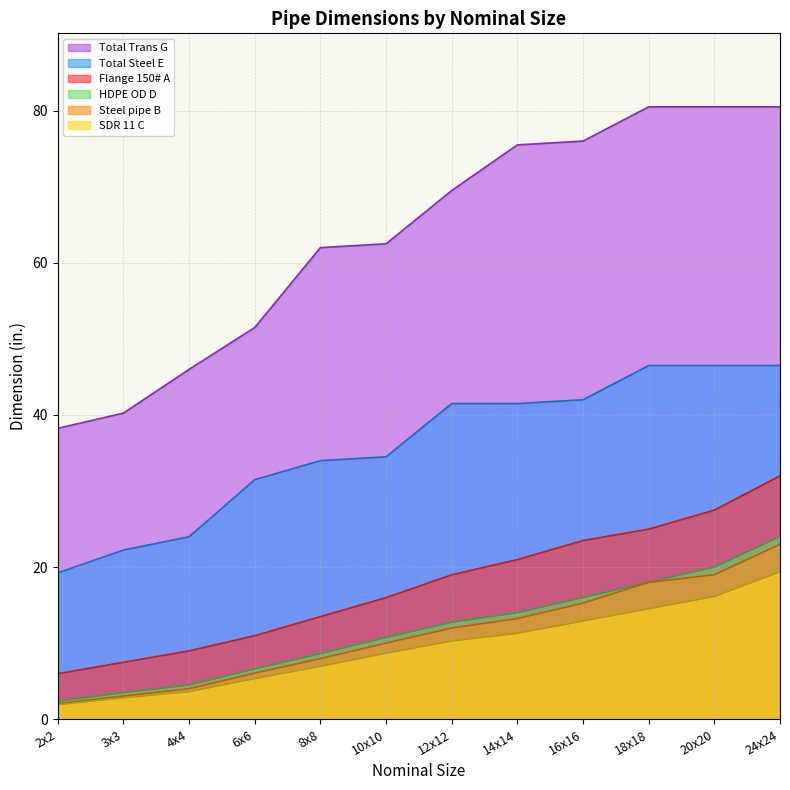

What is the highest value of the HDPE OD D series?

24.0